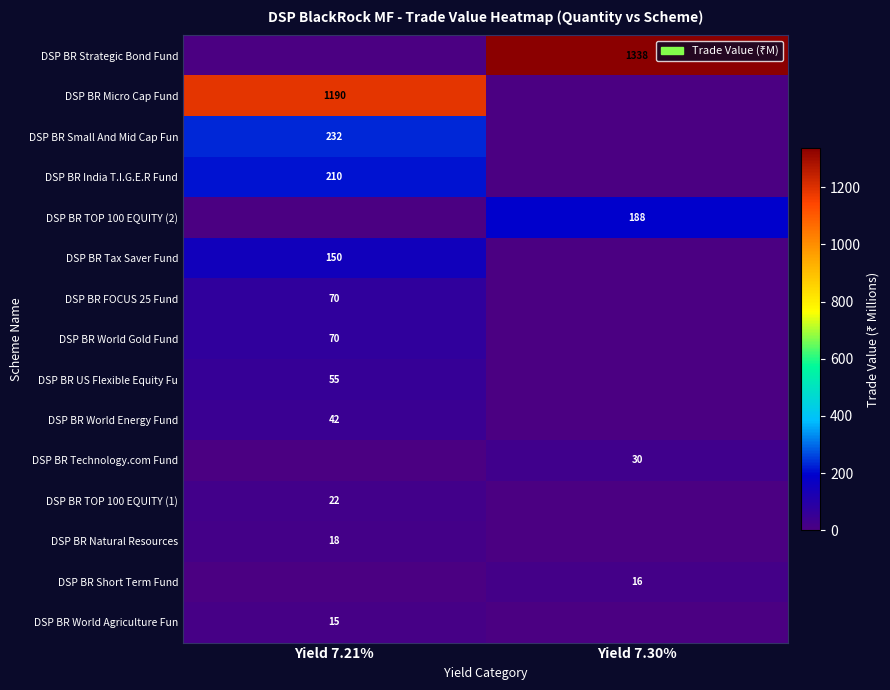

True or false: DSP BR US Flexible Equity Fu has a value of 72 at Yield 7.21%.

False